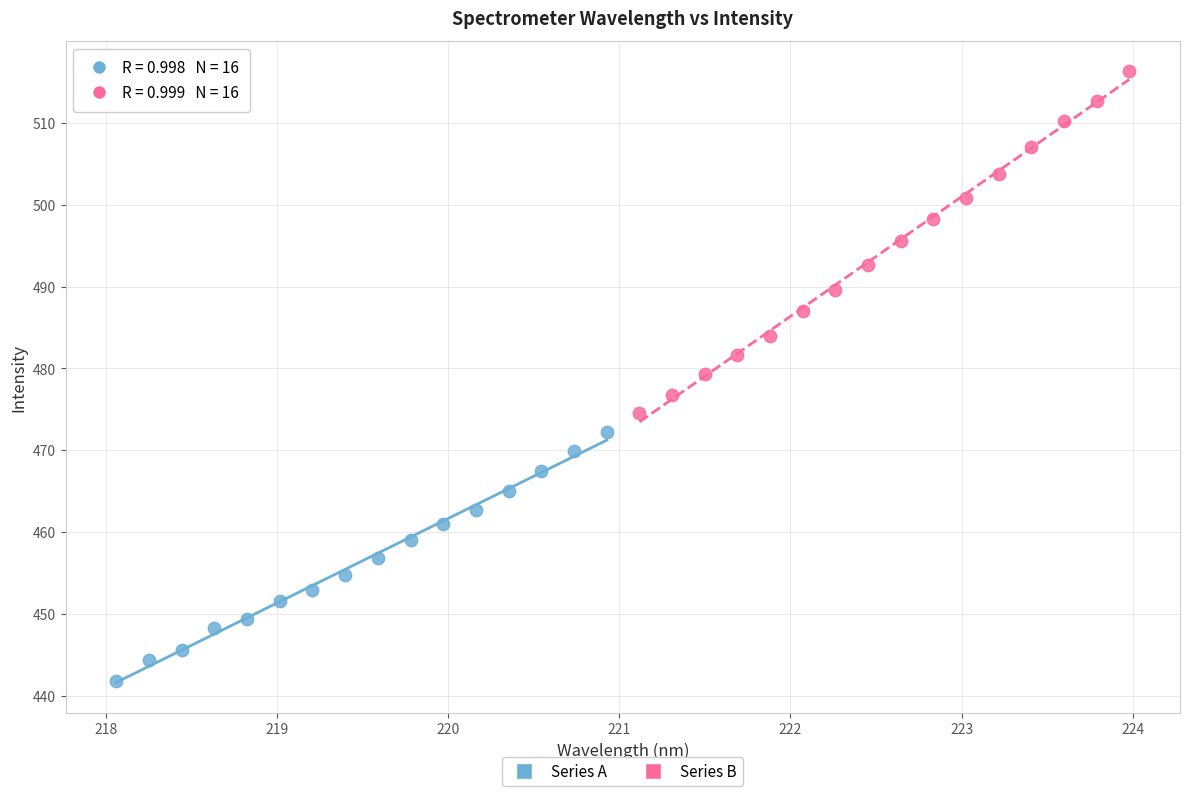

Which series contains the highest Y value?

Series B